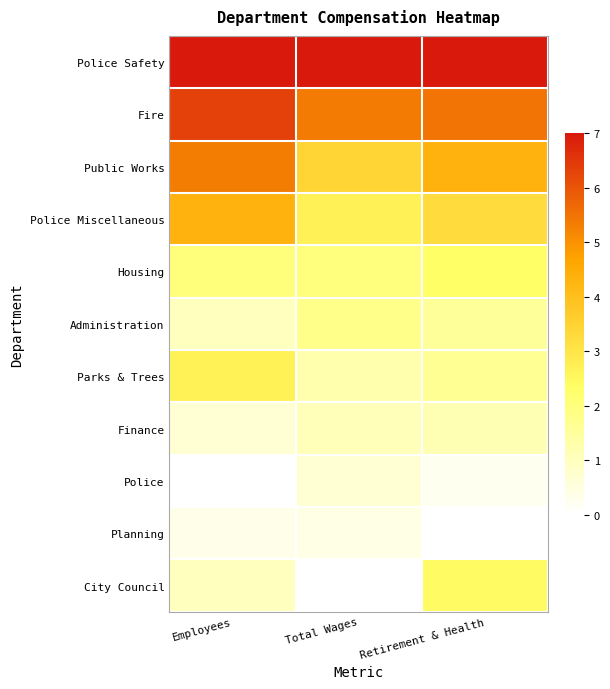

At how many categories does at least one series exceed 6?

3